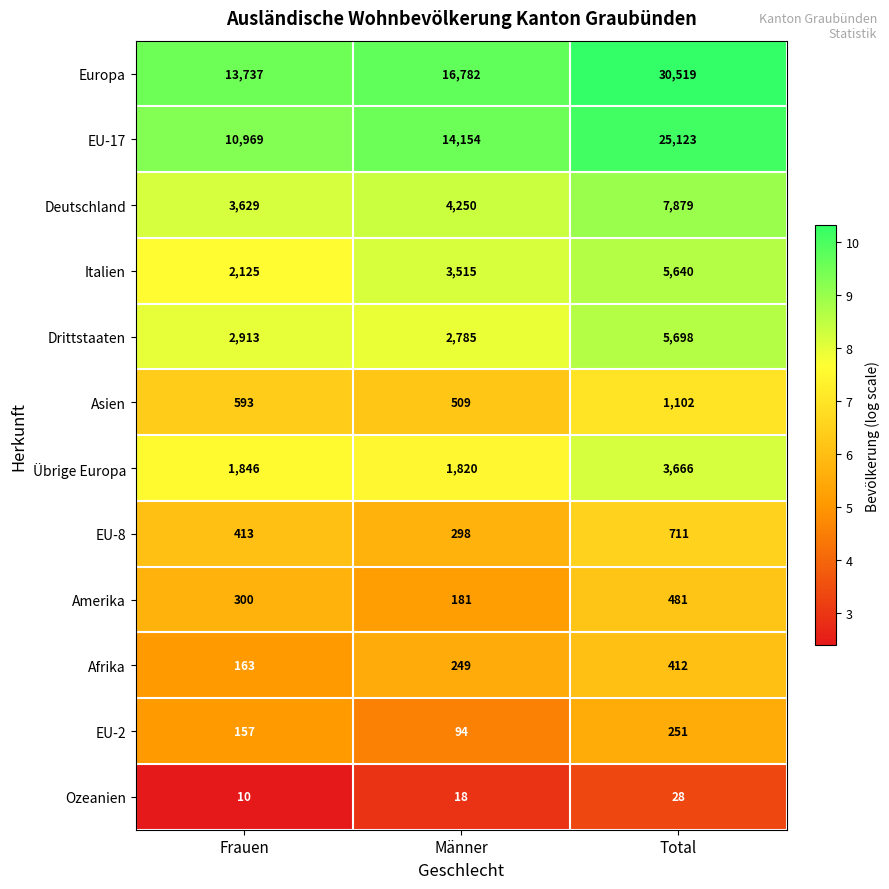

What value does the Asien series have at Frauen?

593